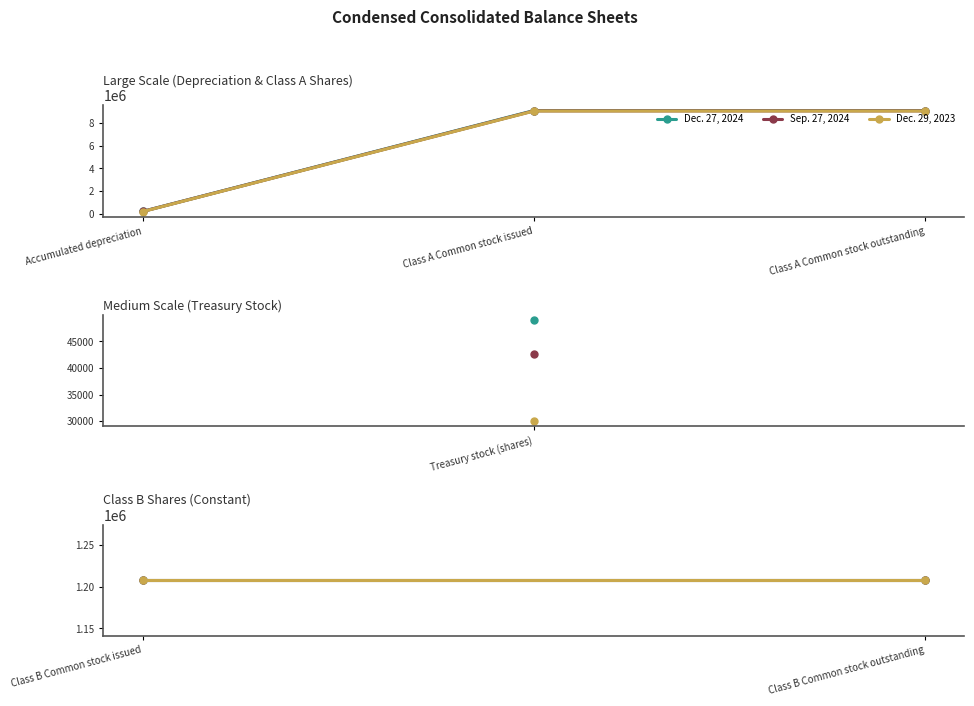

What is the total value across all series at Class A Common stock issued?

27289970